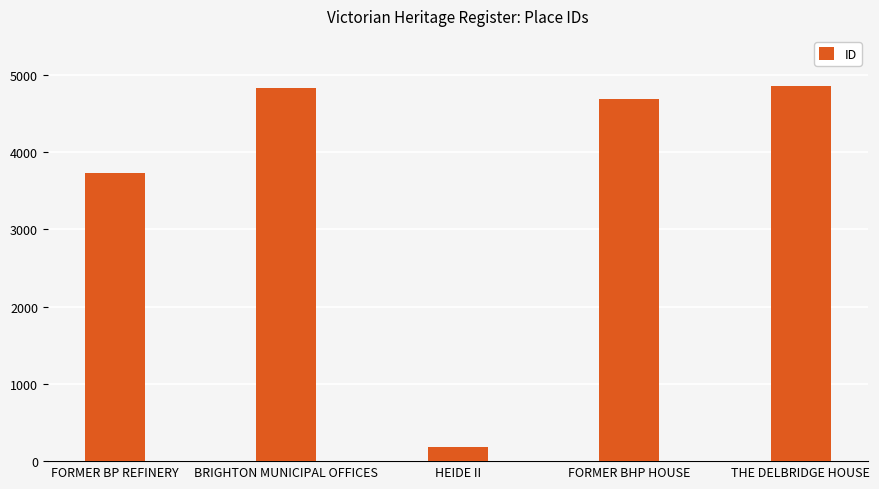

What is the difference between the maximum and minimum values?

4669